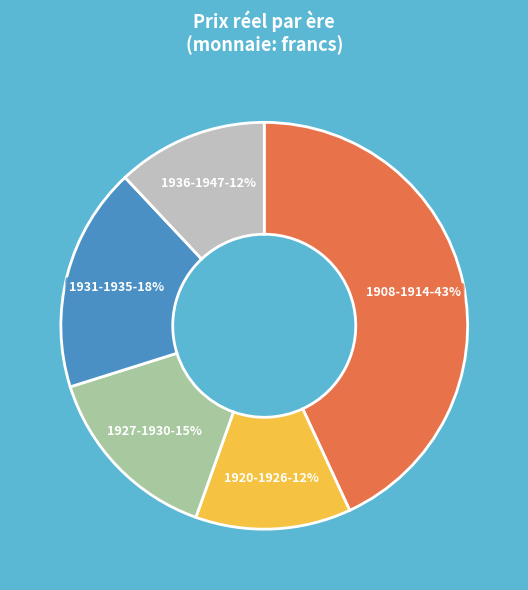

What percentage is the 1927-1930 slice, to the nearest percent?

15%